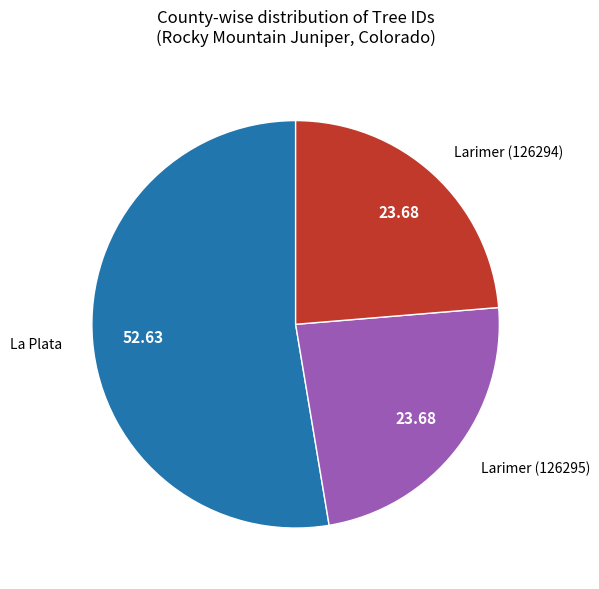

Is there a majority slice in this chart?

Yes